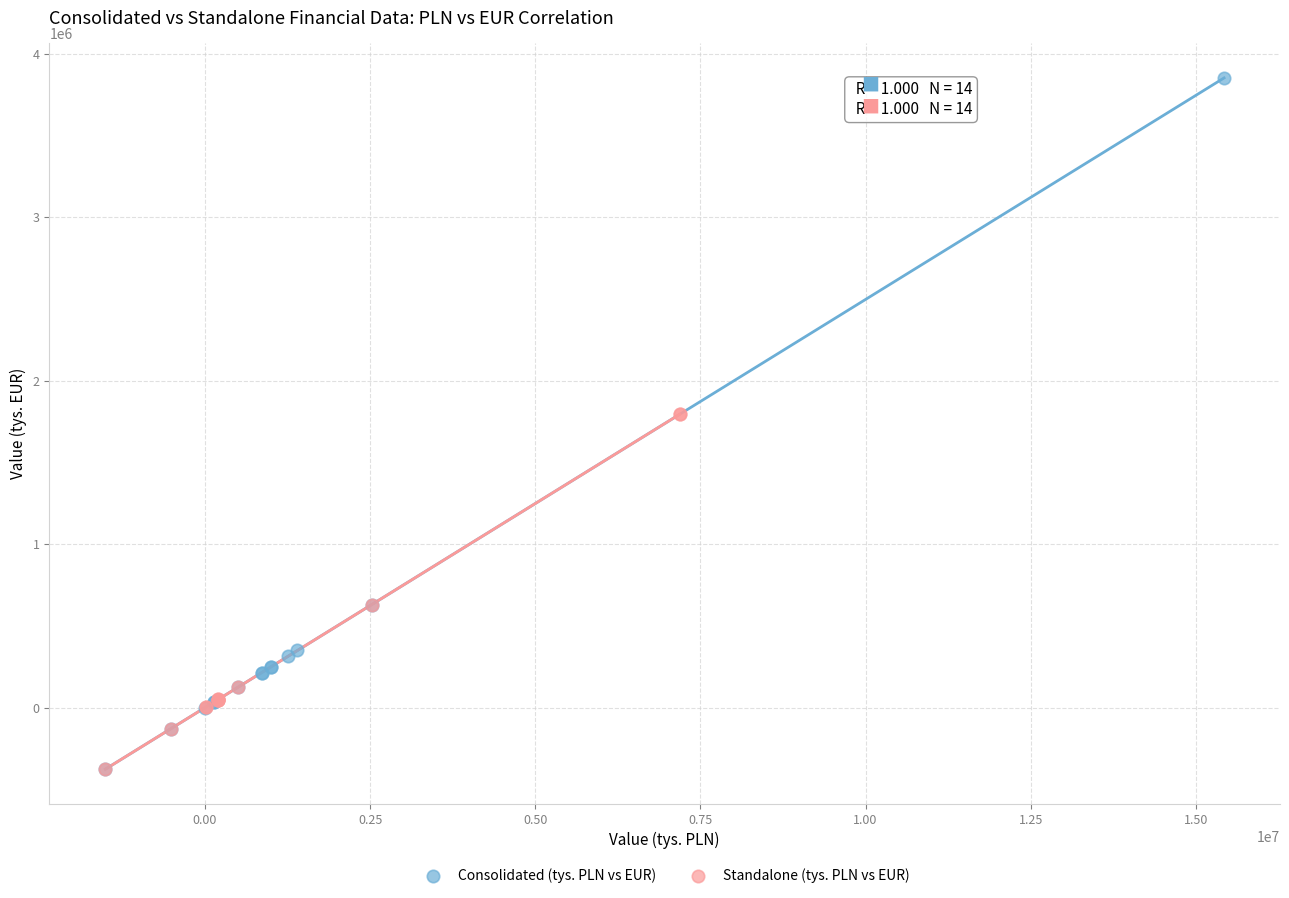

Which series has the widest spread of Y values?

Consolidated (tys. PLN vs EUR)